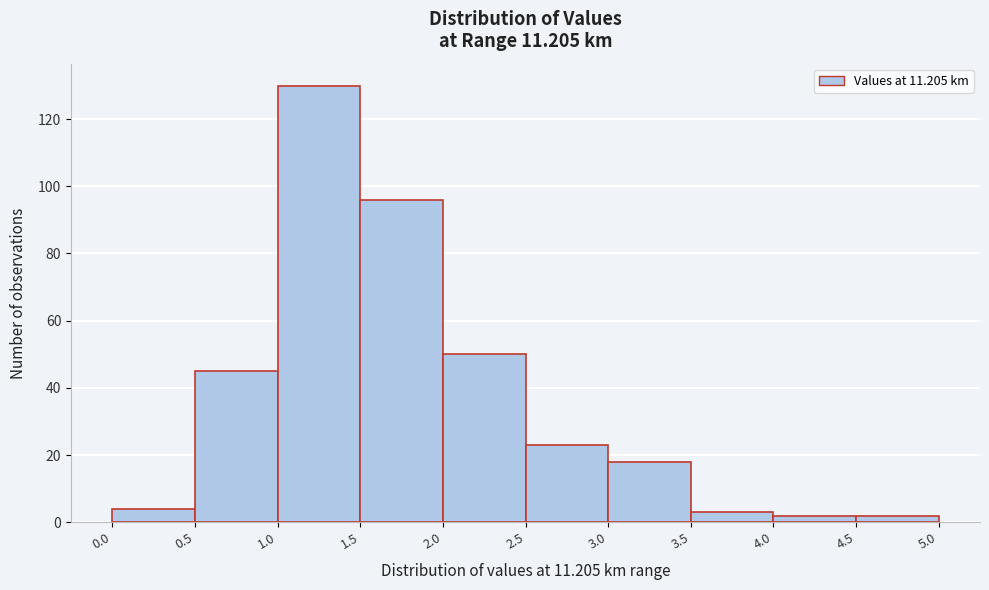

Reading left to right, transcribe this chart: for each bar, give the range it covers on the x-axis and its height. The values are not printed on the chart, so give them approximately, as read against the axis.

0.0 to 0.5: 4
0.5 to 1.0: 46
1.0 to 1.5: 130
1.5 to 2.0: 96
2.0 to 2.5: 50
2.5 to 3.0: 24
3.0 to 3.5: 18
3.5 to 4.0: 4
4.0 to 4.5: 2
4.5 to 5.0: 2